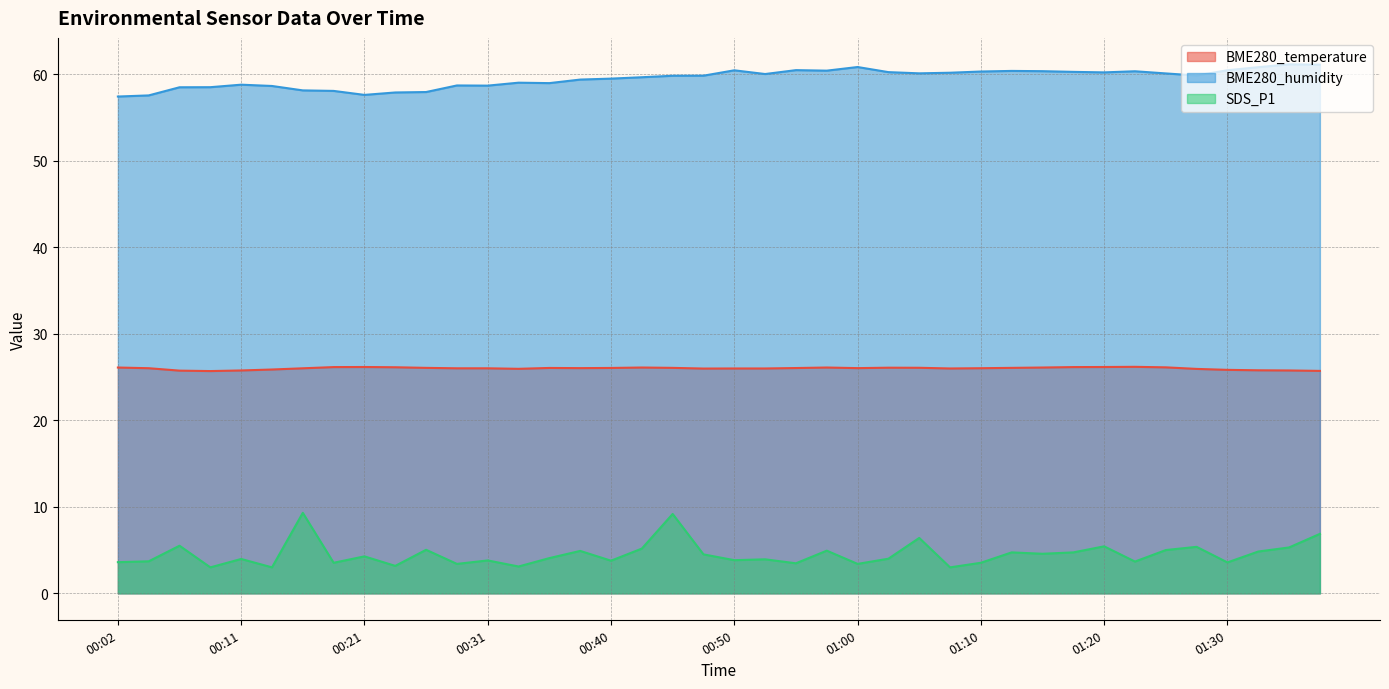

At 00:36, list the series in order from largest to smallest.

BME280_humidity, BME280_temperature, SDS_P1